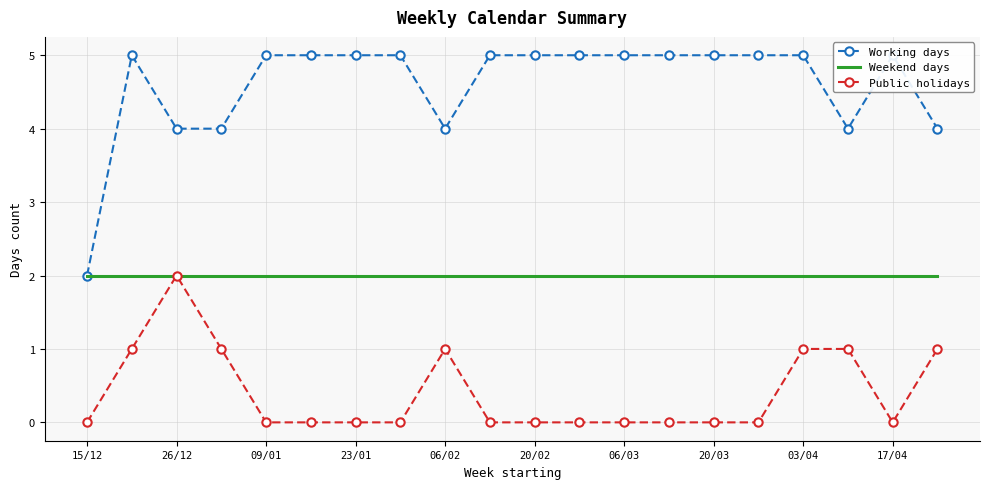

True or false: Public holidays and Weekend days intersect in this chart.

False